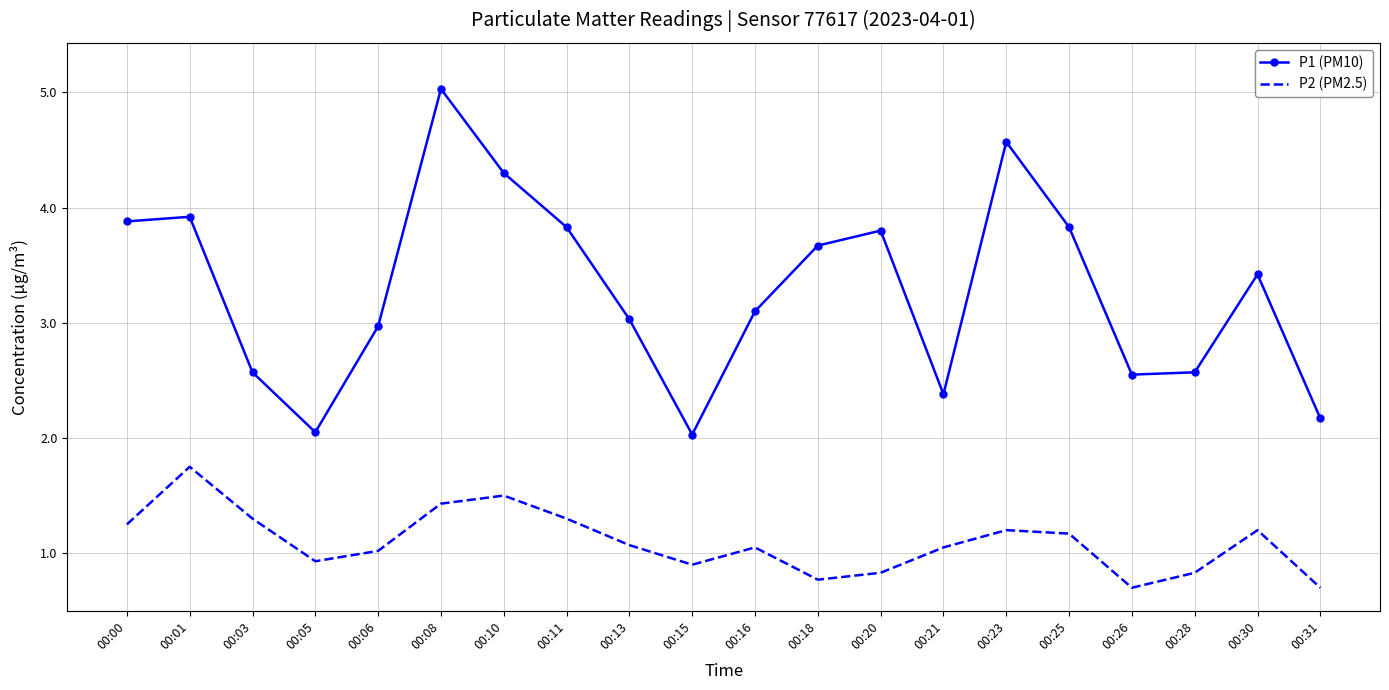

True or false: P2 (PM2.5) and P1 (PM10) intersect in this chart.

False